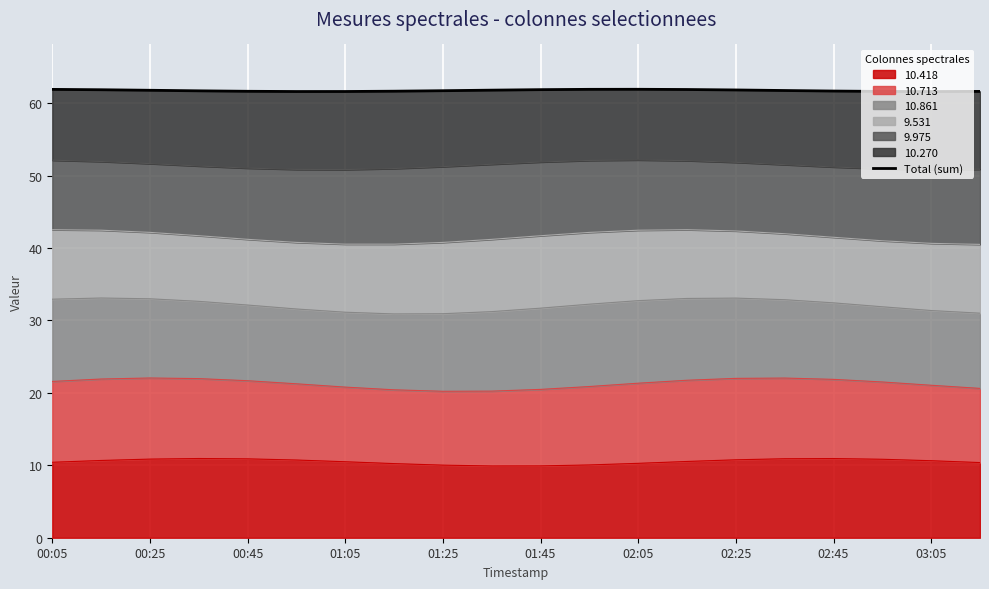

How many interior local peaks (higher than both neighbors) does the data have?

1